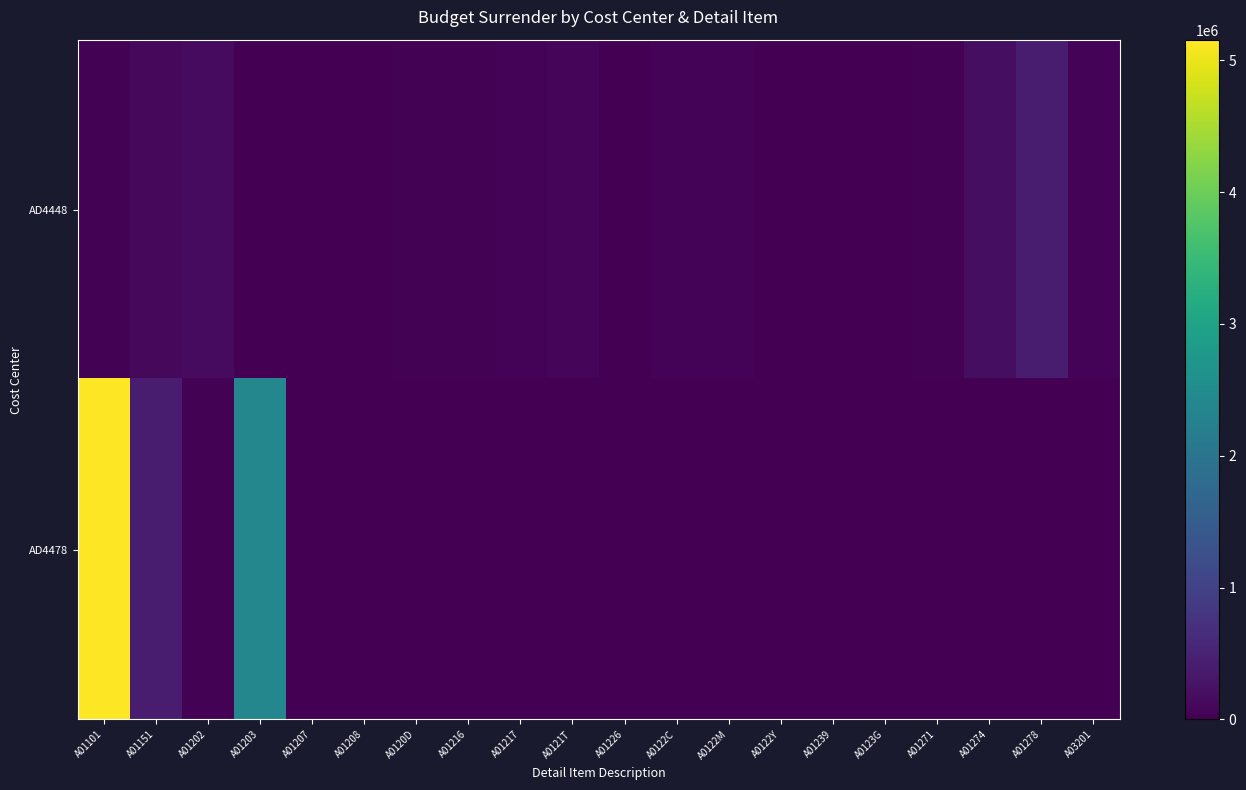

What is the total value across all series at A0122C?

50000